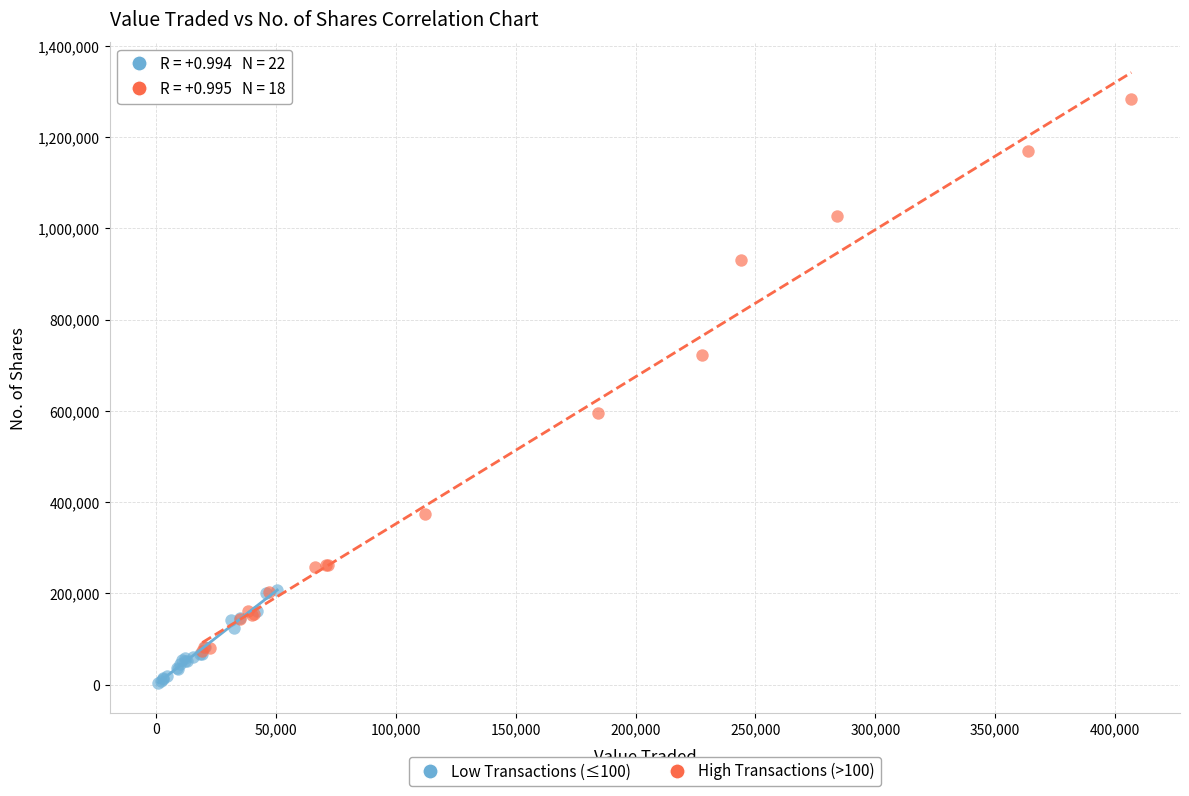

Which series has the widest spread of Y values?

High Transactions (>100)